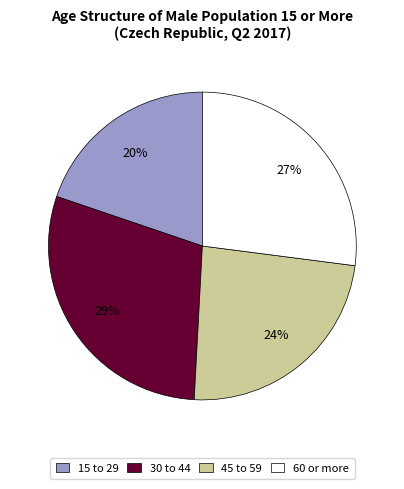

Is it true that 60 or more is 27% of the pie?

True